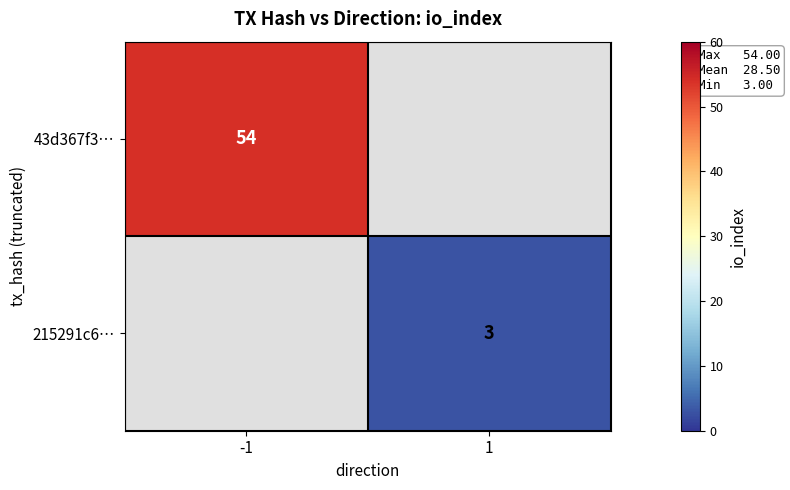

Which label corresponds to the largest value in the chart?

-1